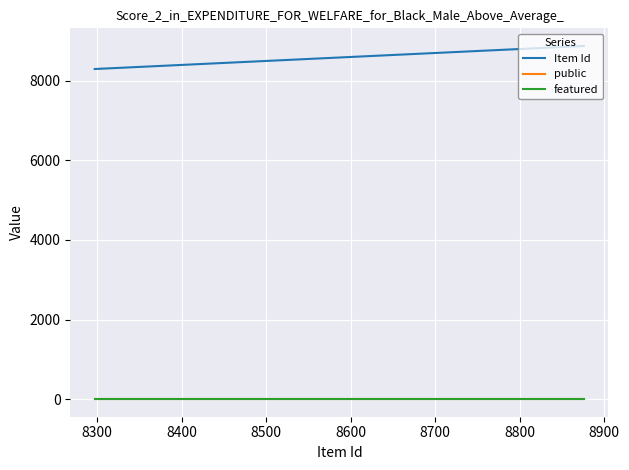

True or false: Item Id and public cross at least once.

False